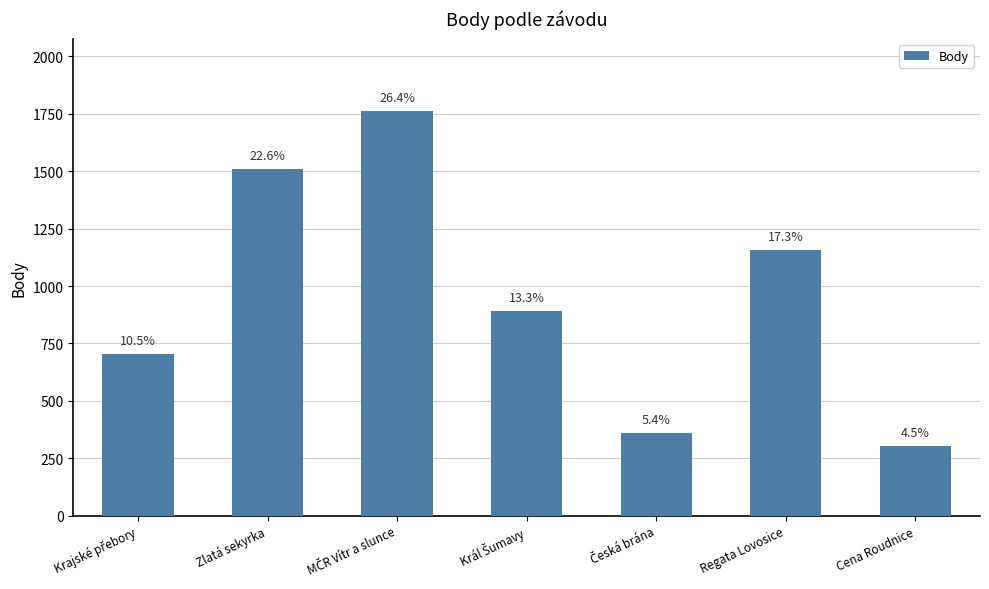

What is the label of the 6th bar from the right?

Zlatá sekyrka